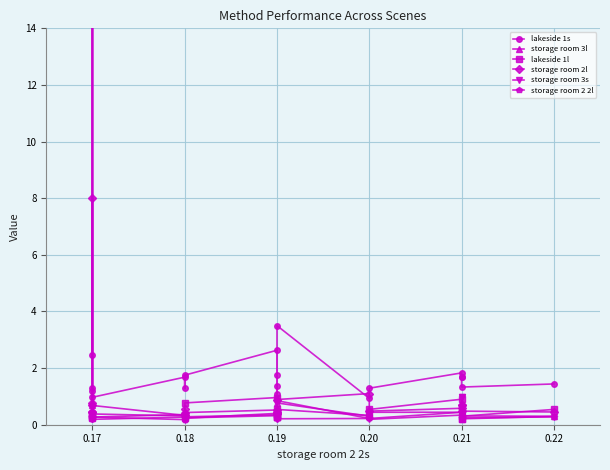

What is the greatest value displayed?

23.6